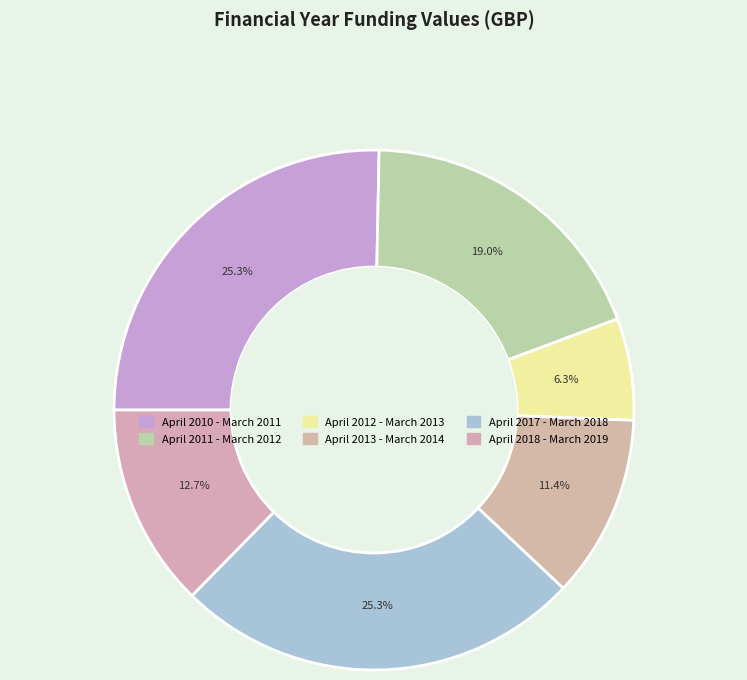

Count the number of slices in the pie.

6